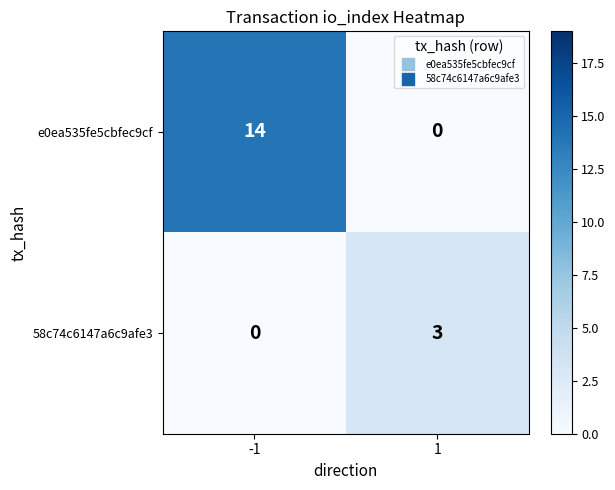

Is it true that e0ea535fe5cbfec9cf equals 4 at 1?

False